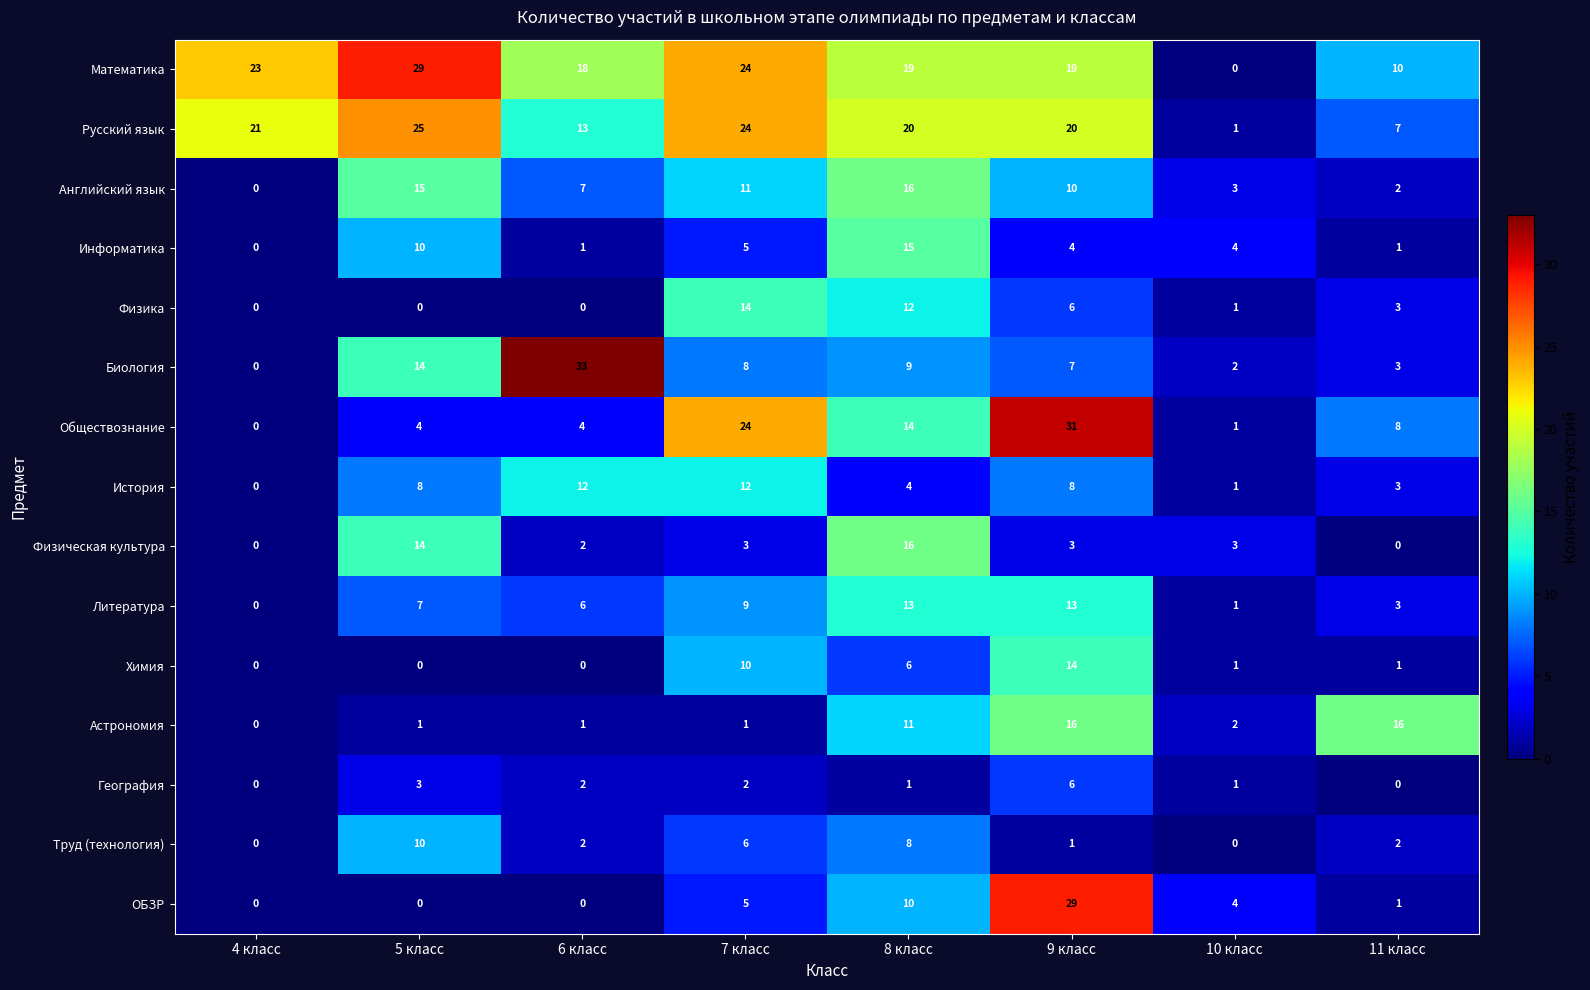

Which series changed the most between 6 класс and 10 класс?

Биология